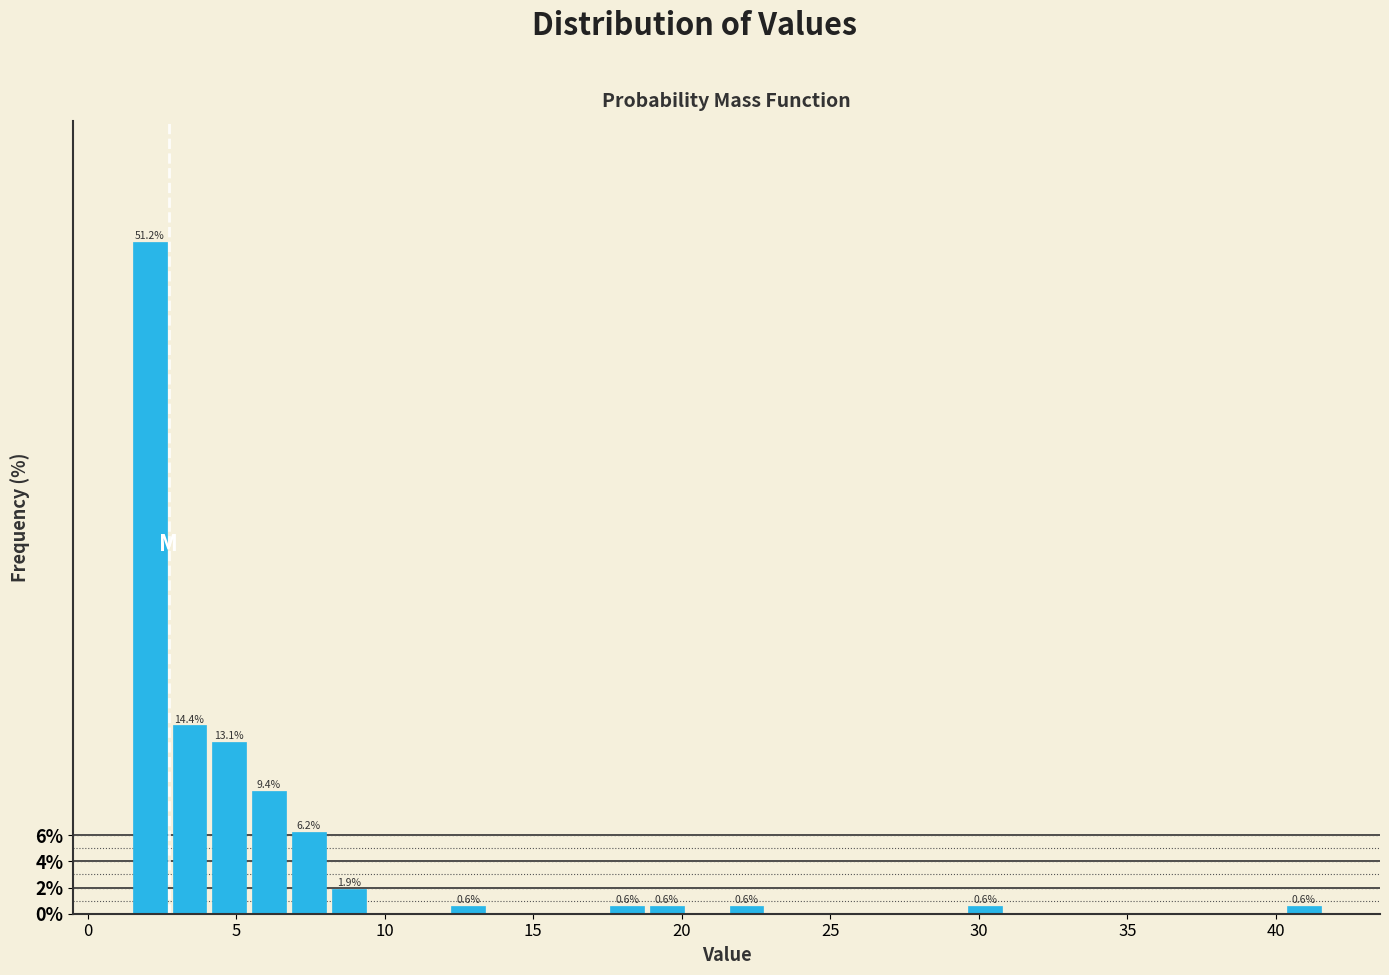

Read against the x-axis, roughly where is the centre of the tallest bar?

2.0